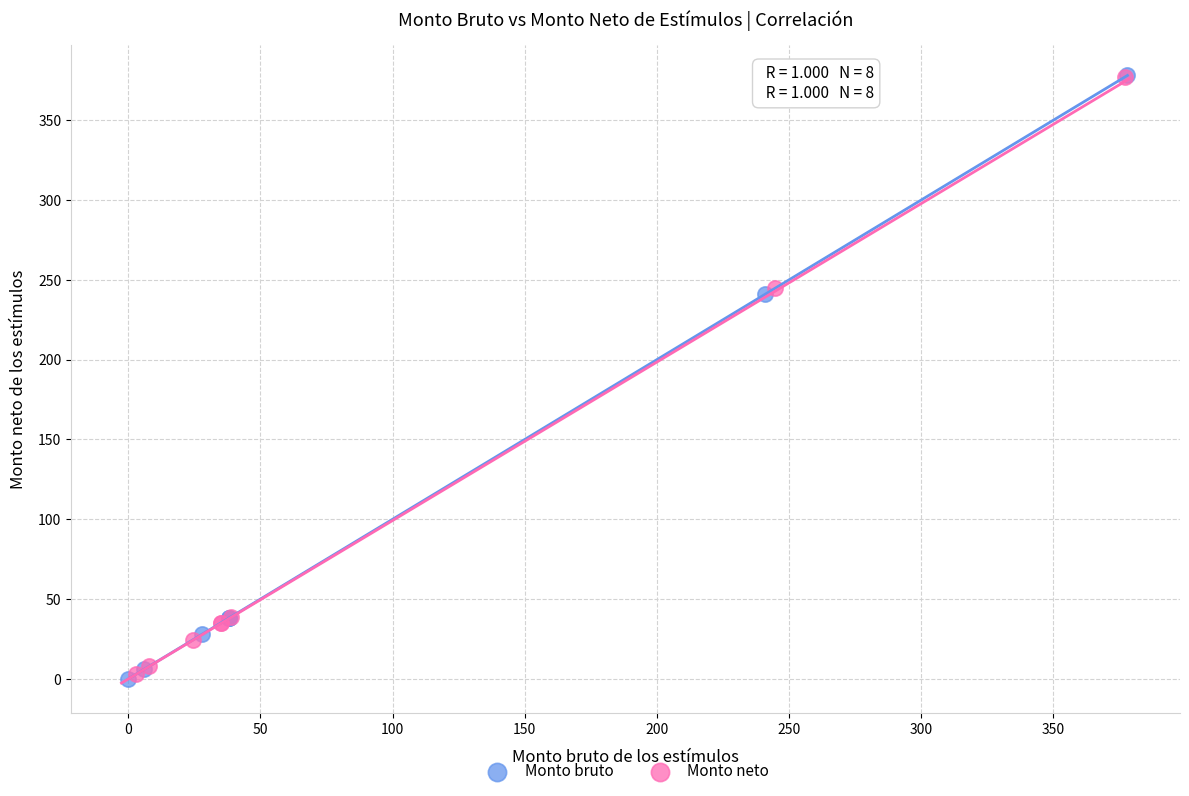

Which series has the widest spread of Y values?

Monto bruto